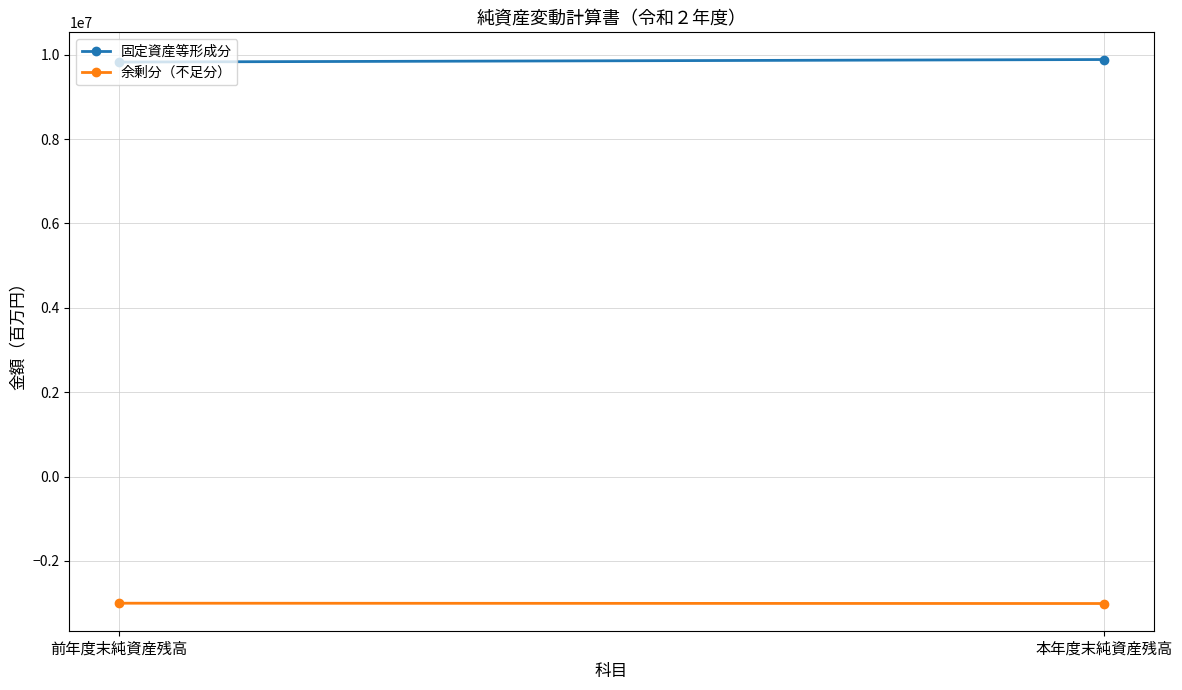

What is the approximate value of 余剰分（不足分） at 本年度末純資産残高, to the nearest 100?

-3010500